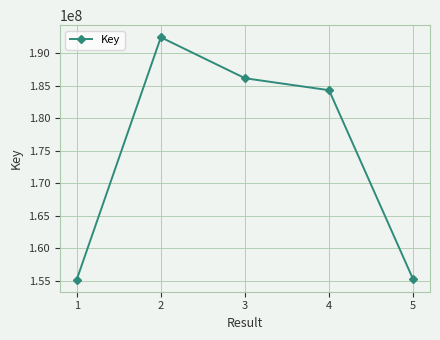

At which label is the value closest to 173827522?

4